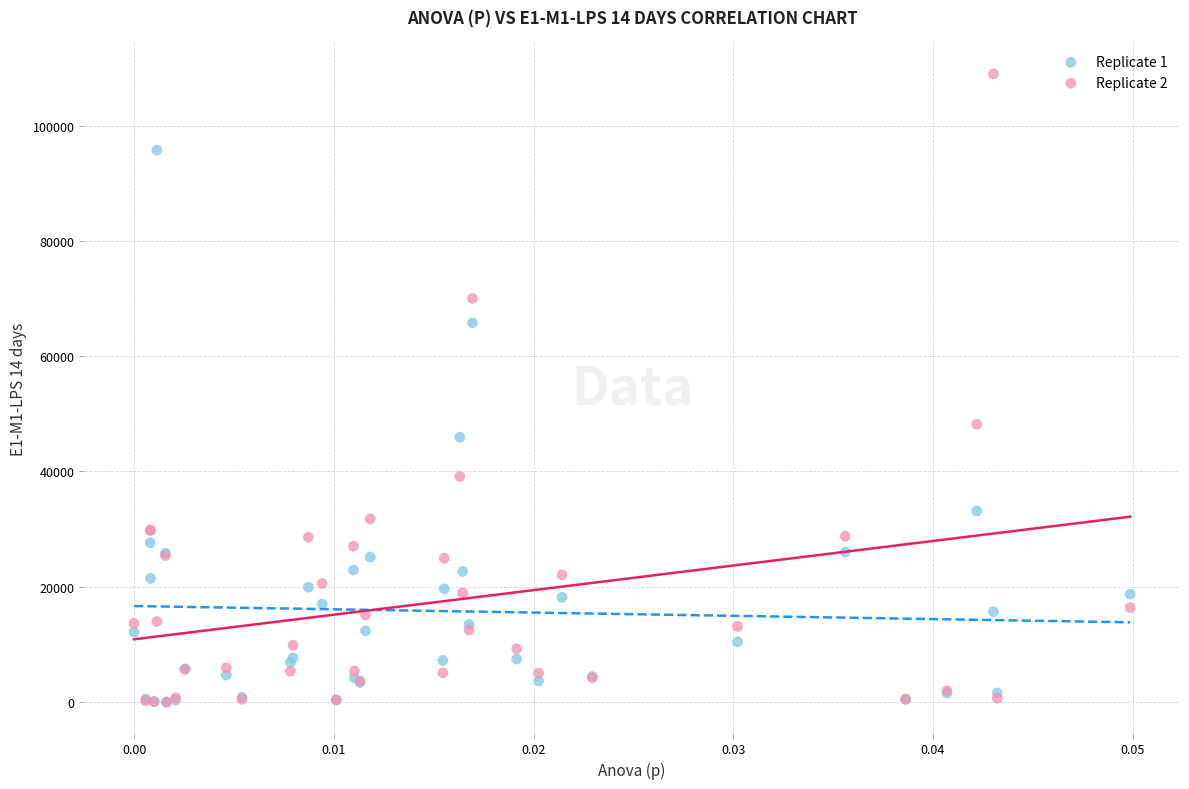

Across all series, what Y value is closest to 54477?

48170.4